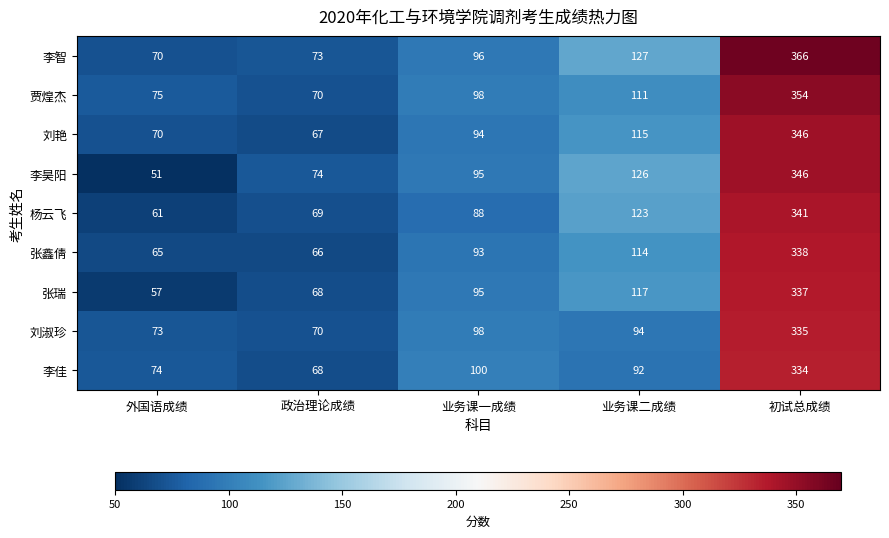

The value of 李智 at 外国语成绩 is 70. True or false?

True